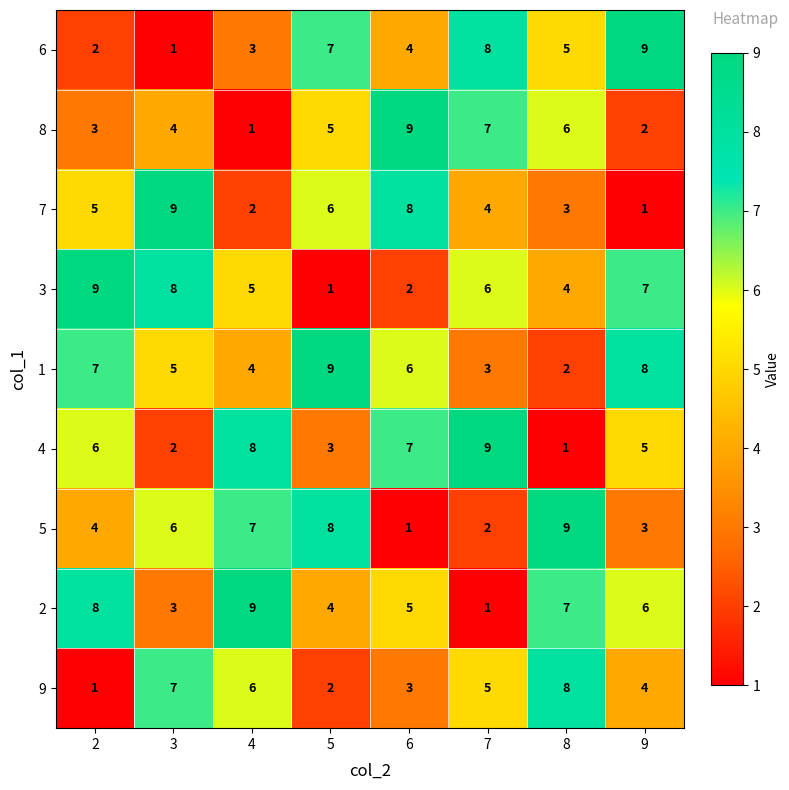

True or false: 6 has a value of 5 at 7.

False